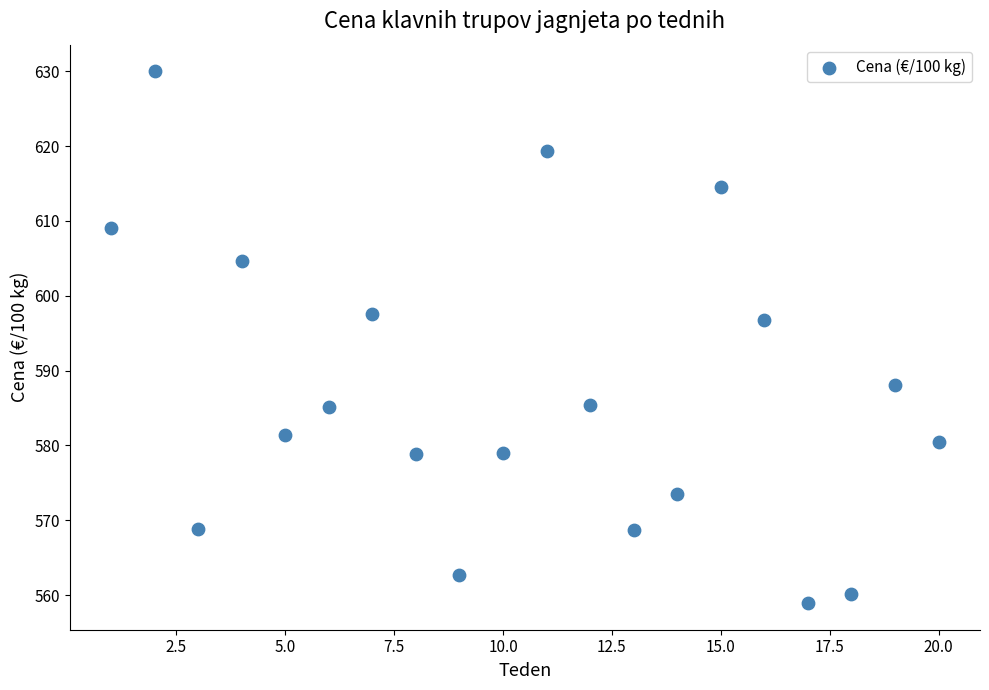

What Y value in the scatter plot is closest to 594?

596.7